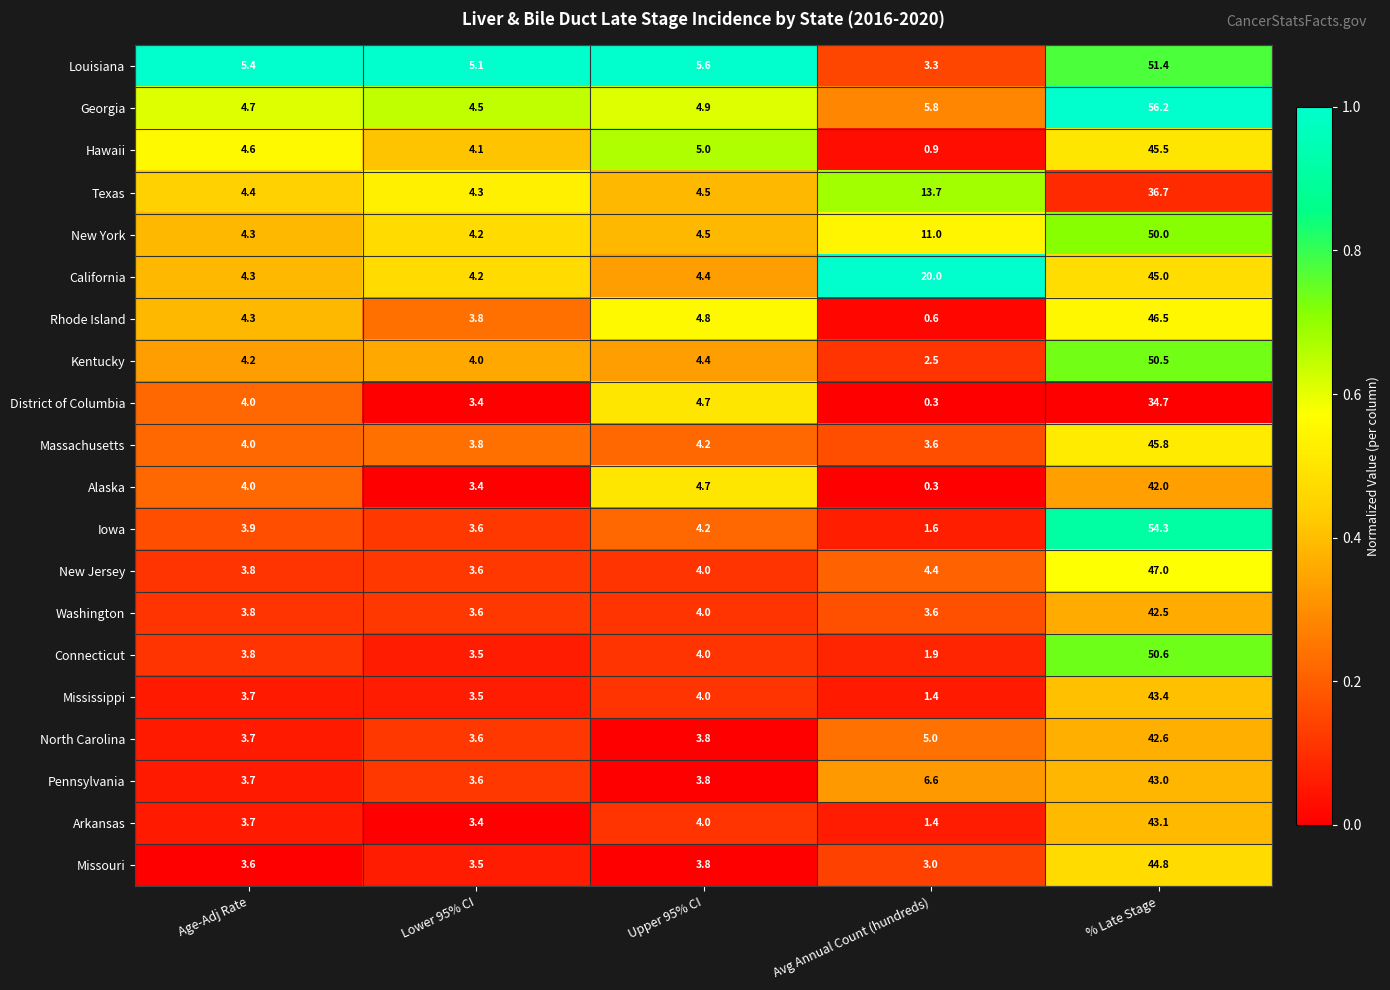

Which series has the largest range (max minus min)?

Iowa